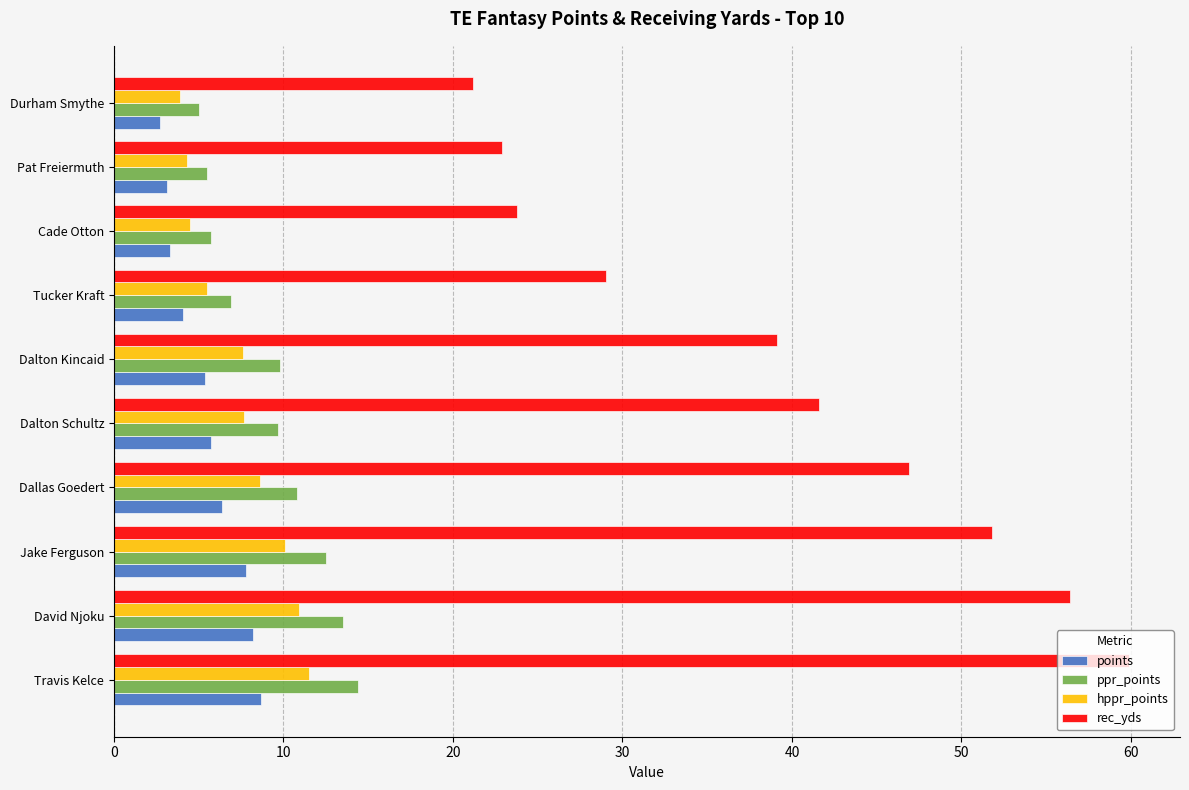

Is it true that rec_yds equals 21.2 at Durham Smythe?

True